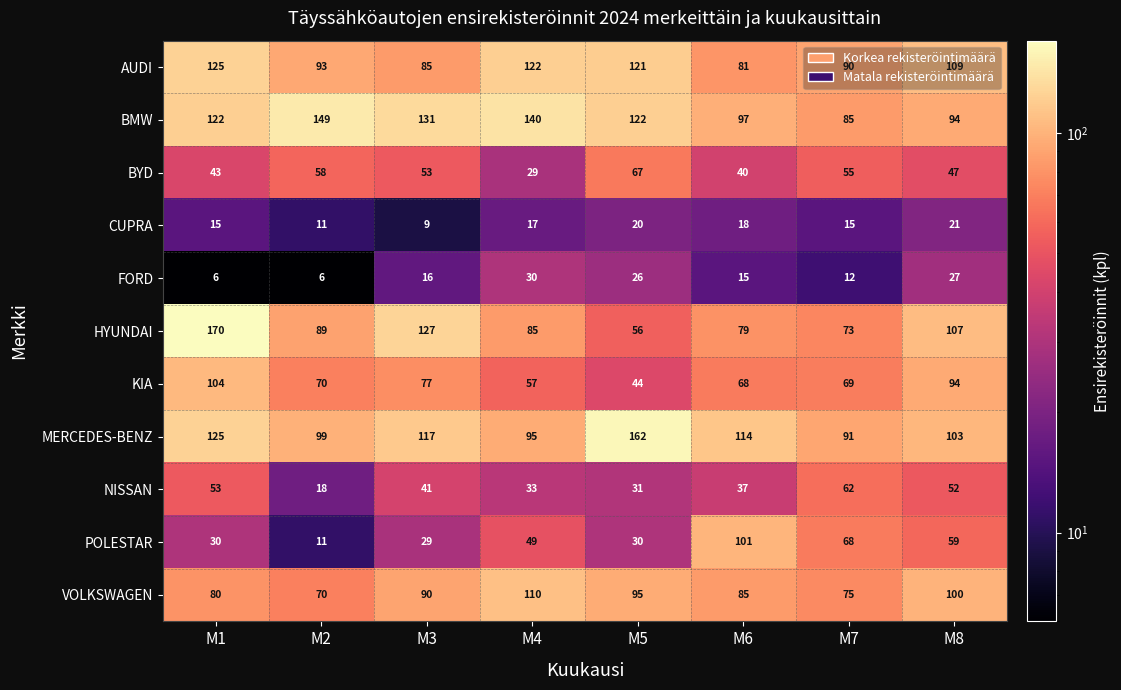

What is the approximate value of POLESTAR at M7, to the nearest 5?

70